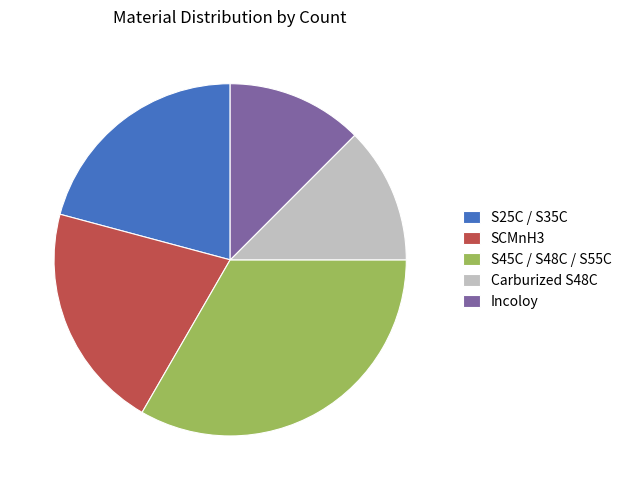

Combined, do Carburized S48C and S45C / S48C / S55C account for over 50%?

No